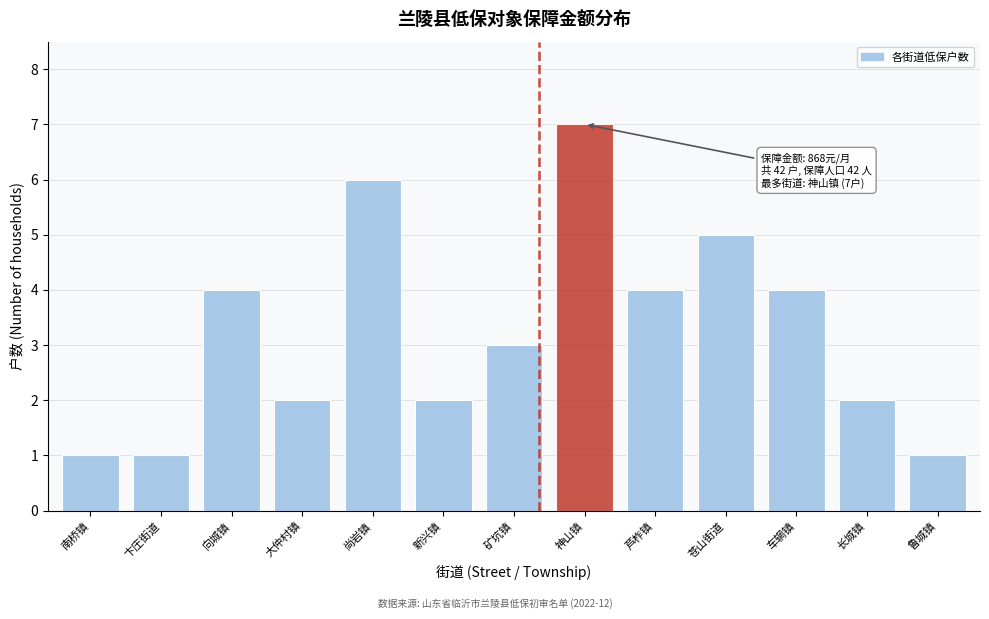

Reading left to right, what are all the values shown in this chart?

南桥镇=1	卞庄街道=1	向城镇=4	大仲村镇=2	尚岩镇=6	新兴镇=2	矿坑镇=3	神山镇=7	芦柞镇=4	苍山街道=5	车辋镇=4	长城镇=2	鲁城镇=1